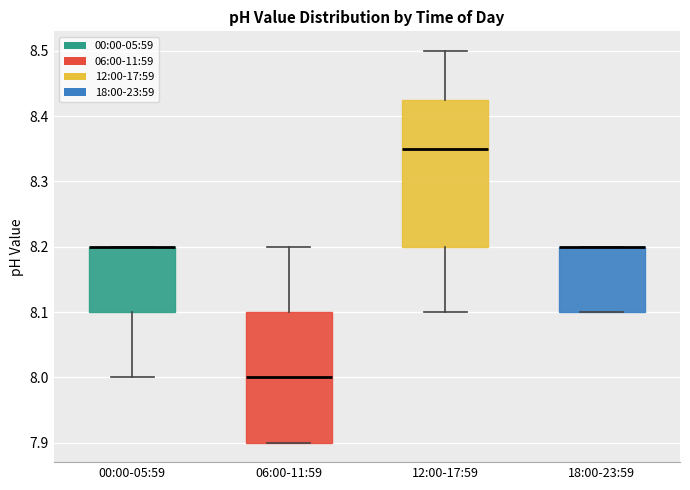

Reading left to right, transcribe this box plot: for each box, give where its median line is, the range the box spans, and where its two whiskers end, as read against the y-axis. The values are not printed on the chart, so give them approximately, as read against the axis.

00:00-05:59: median 8.20 (drawn on the box's upper edge), box 8.10 to 8.20, whiskers 8.00 to 8.20
06:00-11:59: median 8.00, box 7.90 to 8.10, whiskers 7.90 to 8.20
12:00-17:59: median 8.35, box 8.20 to 8.43, whiskers 8.10 to 8.50
18:00-23:59: median 8.20 (drawn on the box's upper edge), box 8.10 to 8.20, whiskers 8.10 to 8.20